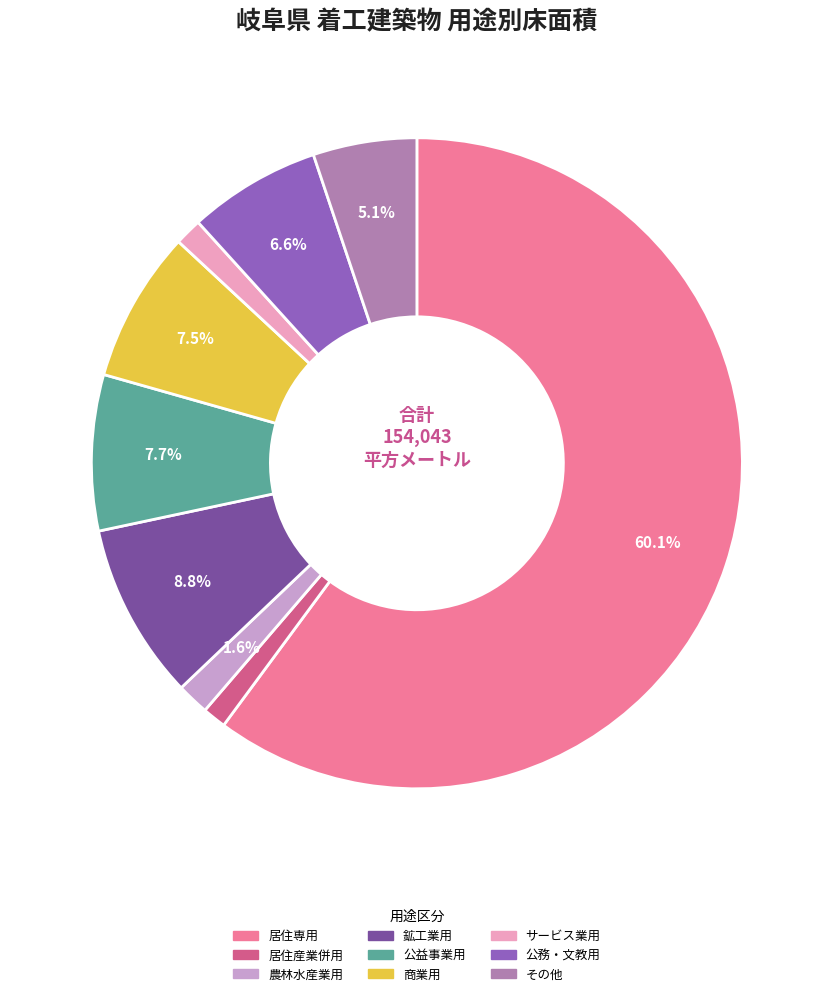

To the nearest percent, what is the average slice percentage?

11%